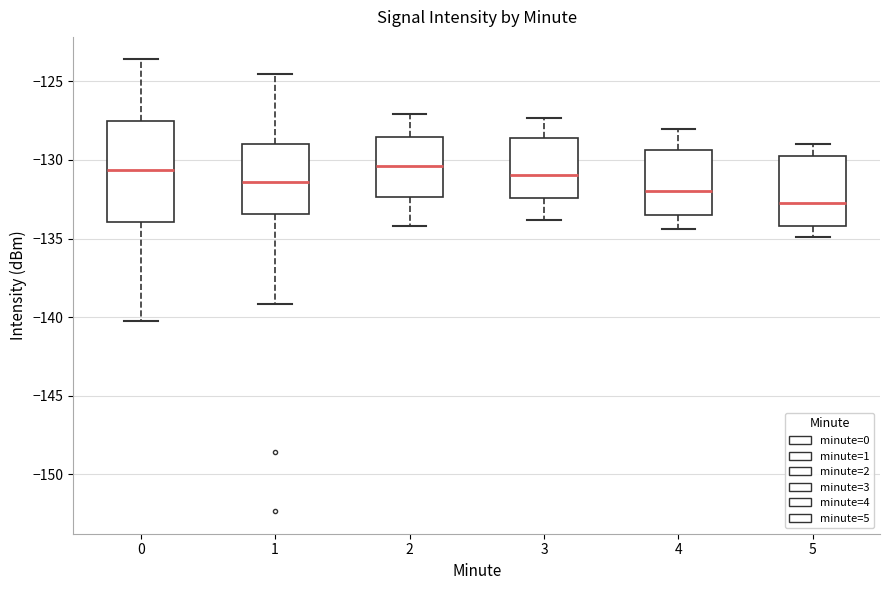

Where does the median line of the box at x = 4 sit on the y-axis? The values are not printed on the chart, so give them approximately, as read against the axis.

-132.0